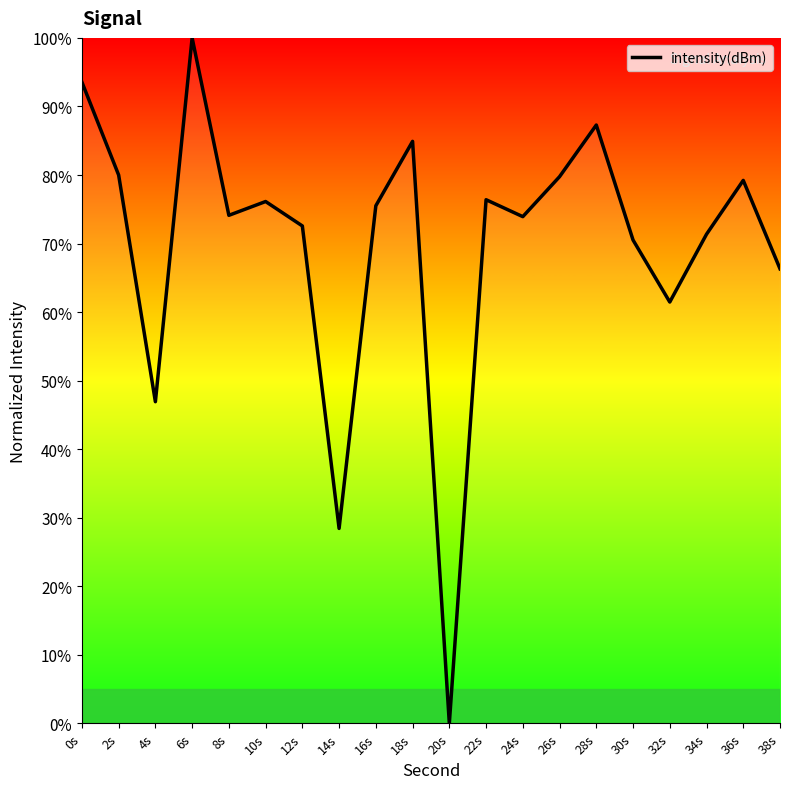

What is the difference between the maximum and minimum values?

100.0